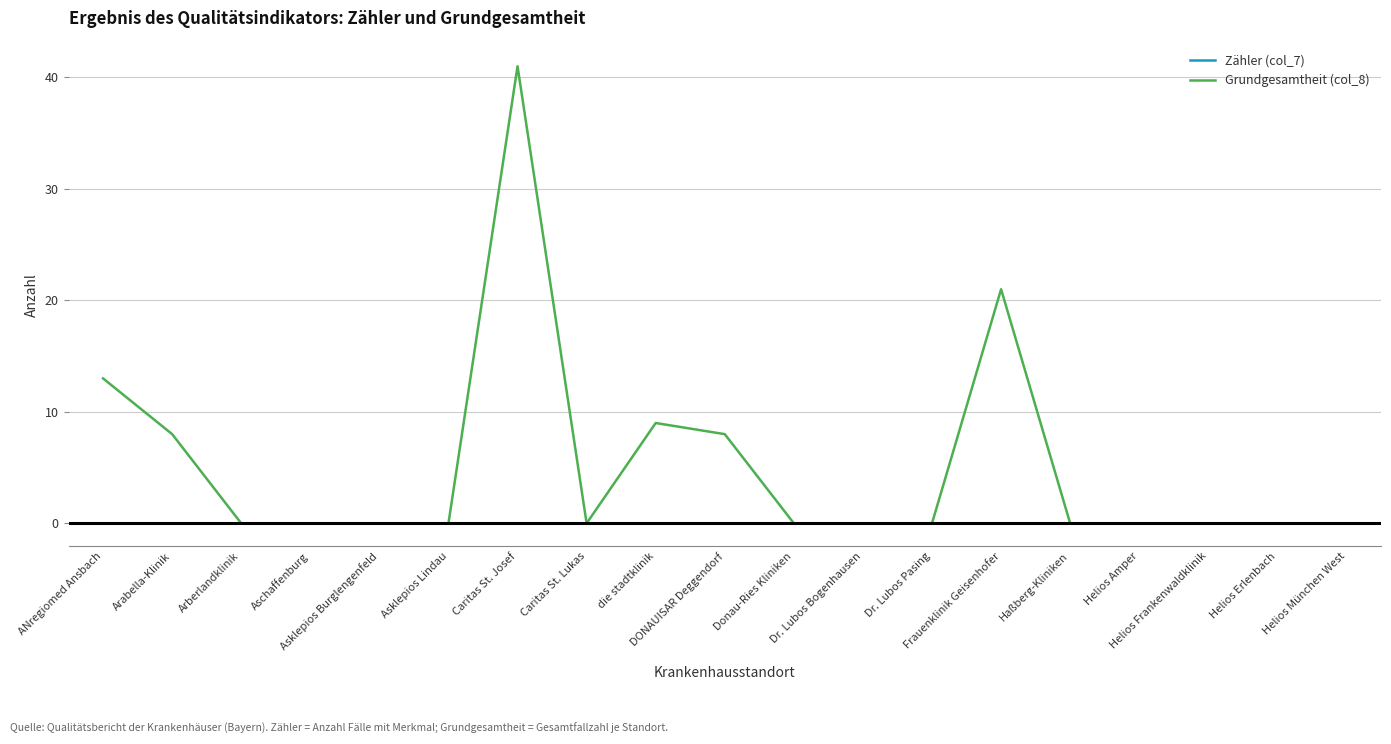

Reading left to right, list all the values displayed in this chart.

Zähler (col_7): ANregiomed Ansbach=0	Arabella-Klinik=0	Arberlandklinik=0	Aschaffenburg=0	Asklepios Burglengenfeld=0	Asklepios Lindau=0	Caritas St. Josef=0	Caritas St. Lukas=0	die stadtklinik=0	DONAUISAR Deggendorf=0	Donau-Ries Kliniken=0	Dr. Lubos Bogenhausen=0	Dr. Lubos Pasing=0	Frauenklinik Geisenhofer=0	Haßberg-Kliniken=0	Helios Amper=0	Helios Frankenwaldklinik=0	Helios Erlenbach=0	Helios München West=0
Grundgesamtheit (col_8): ANregiomed Ansbach=13	Arabella-Klinik=8	Arberlandklinik=0	Aschaffenburg=0	Asklepios Burglengenfeld=0	Asklepios Lindau=0	Caritas St. Josef=41	Caritas St. Lukas=0	die stadtklinik=9	DONAUISAR Deggendorf=8	Donau-Ries Kliniken=0	Dr. Lubos Bogenhausen=0	Dr. Lubos Pasing=0	Frauenklinik Geisenhofer=21	Haßberg-Kliniken=0	Helios Amper=0	Helios Frankenwaldklinik=0	Helios Erlenbach=0	Helios München West=0